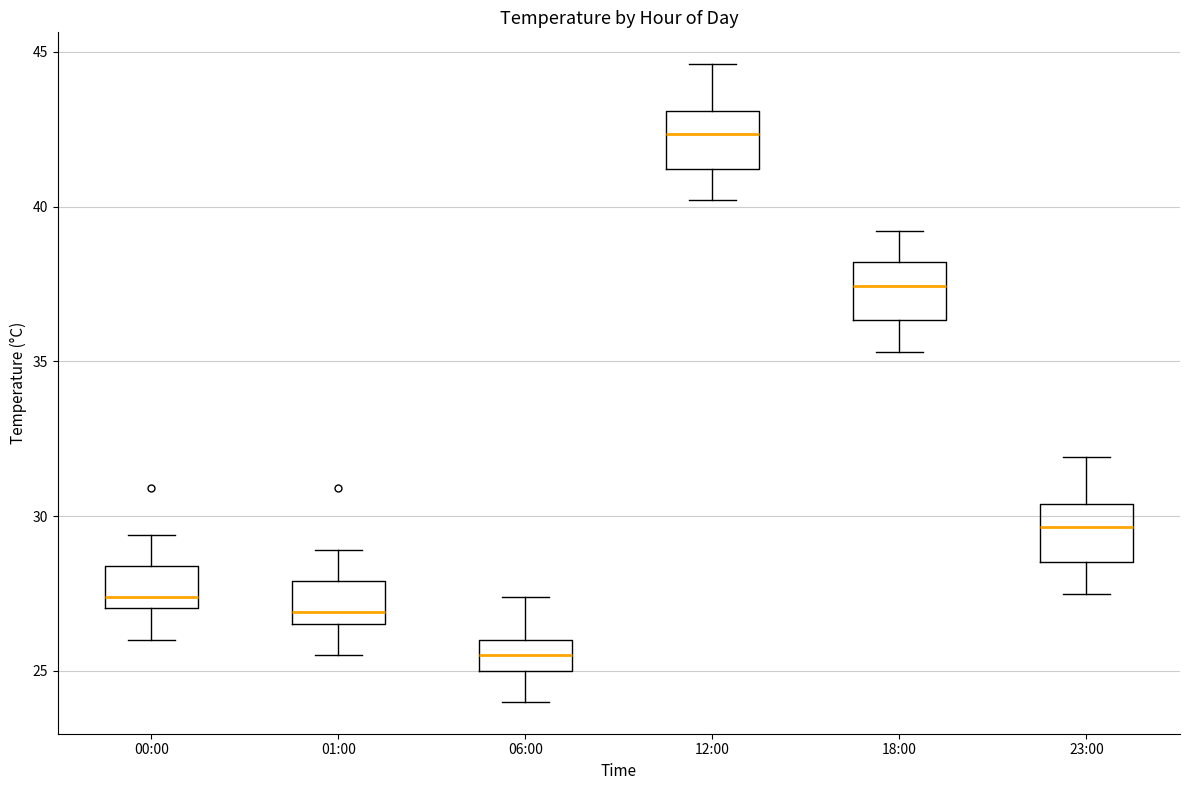

Where does the lower whisker of the box for 23:00 end on the y-axis? The values are not printed on the chart, so give them approximately, as read against the axis.

27.5